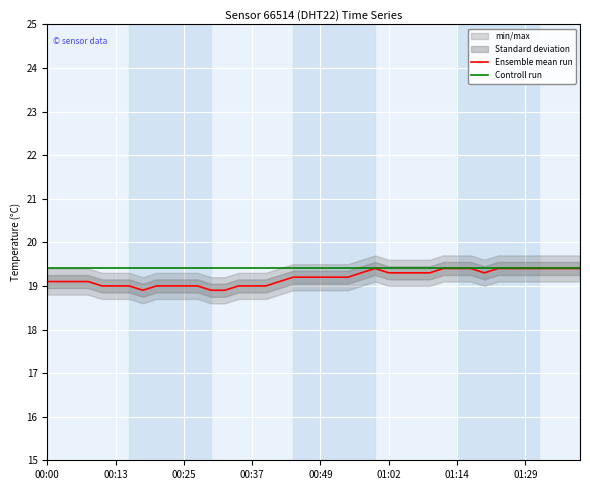

What is the maximum value shown in the chart?

19.4